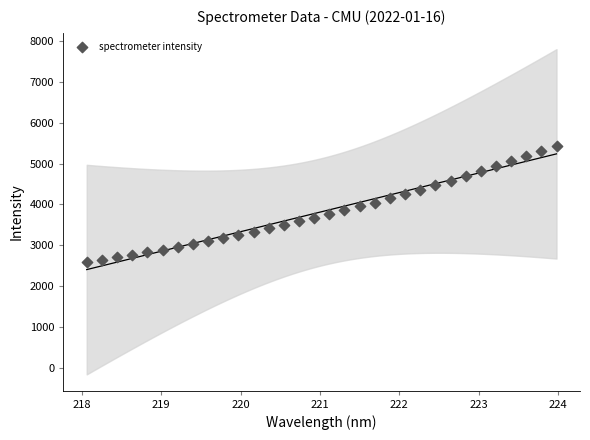

What is the range of X values (max minus min)?

5.9